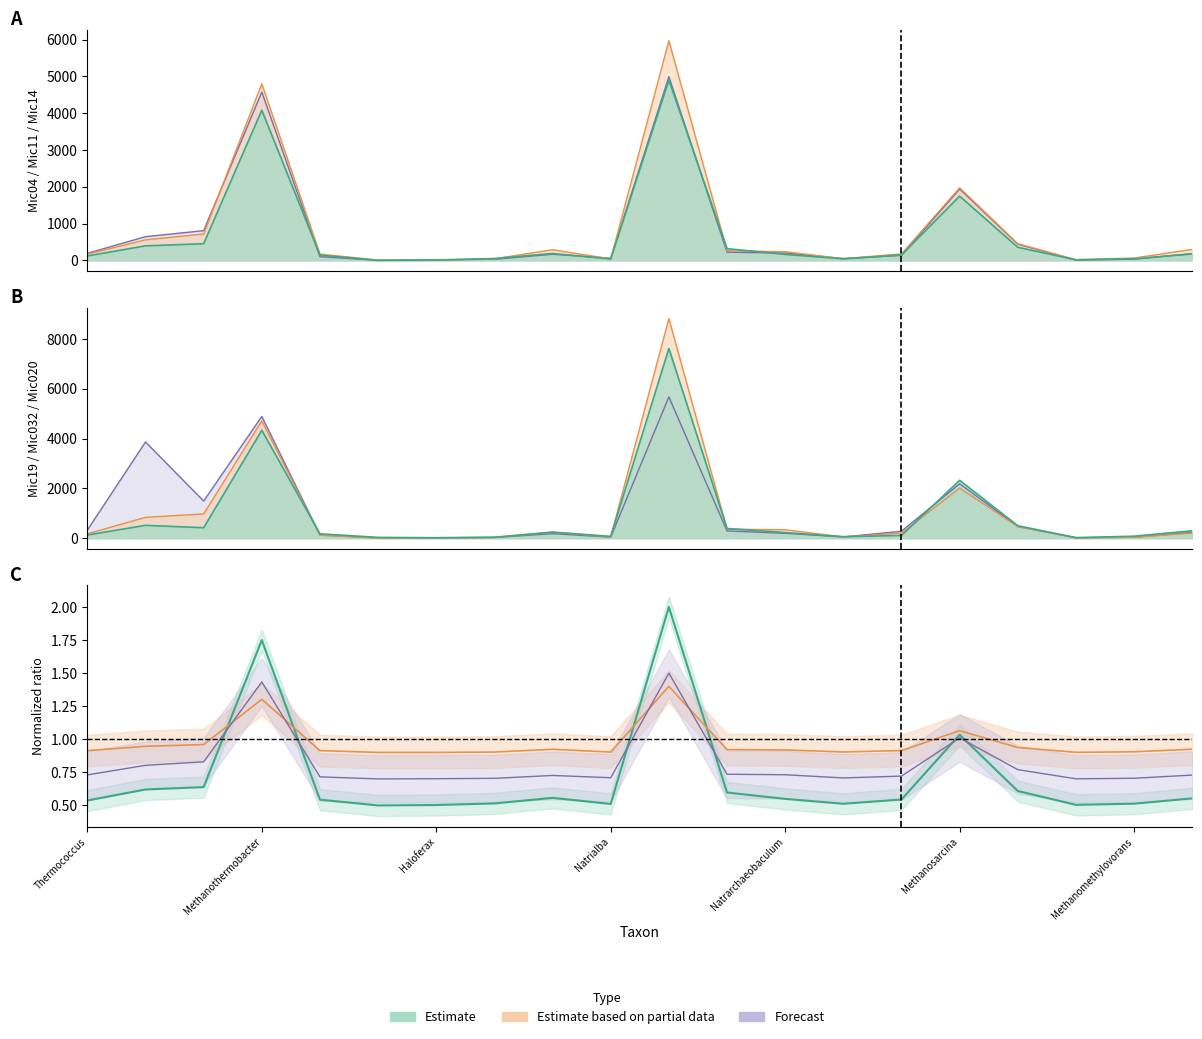

How many categories are shown in the chart?

20